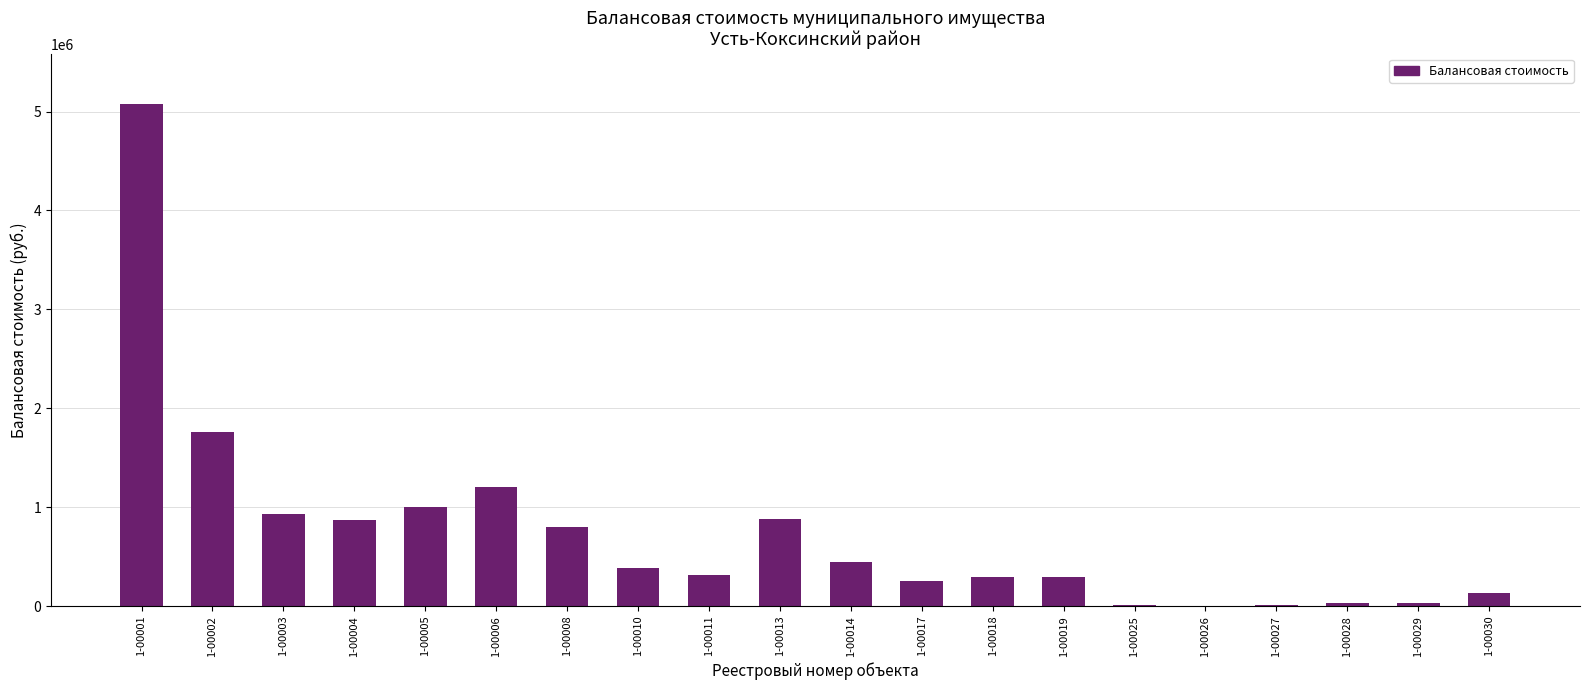

At which category does the chart reach its peak across all series?

1-00001